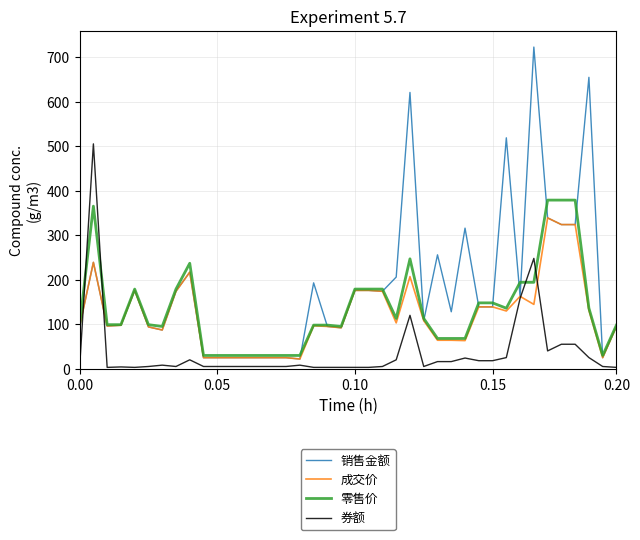

What is the greatest value displayed?

723.0